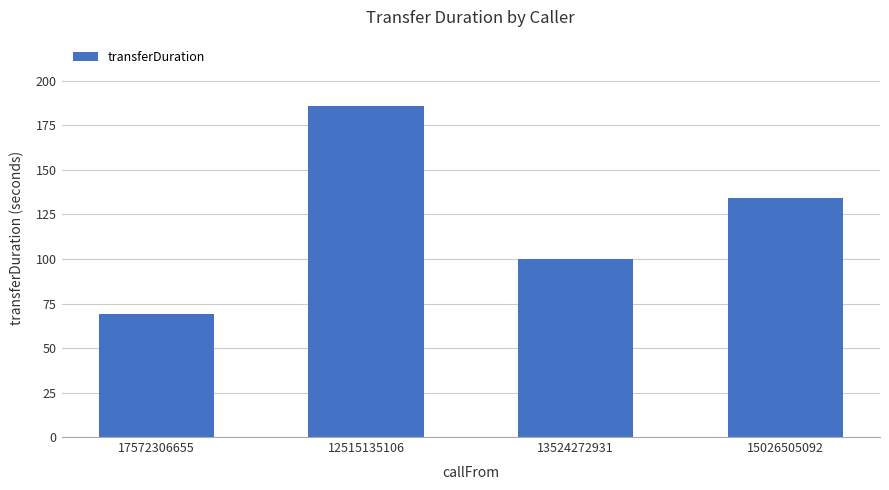

What is the sum of the values at 13524272931 and 12515135106?

286